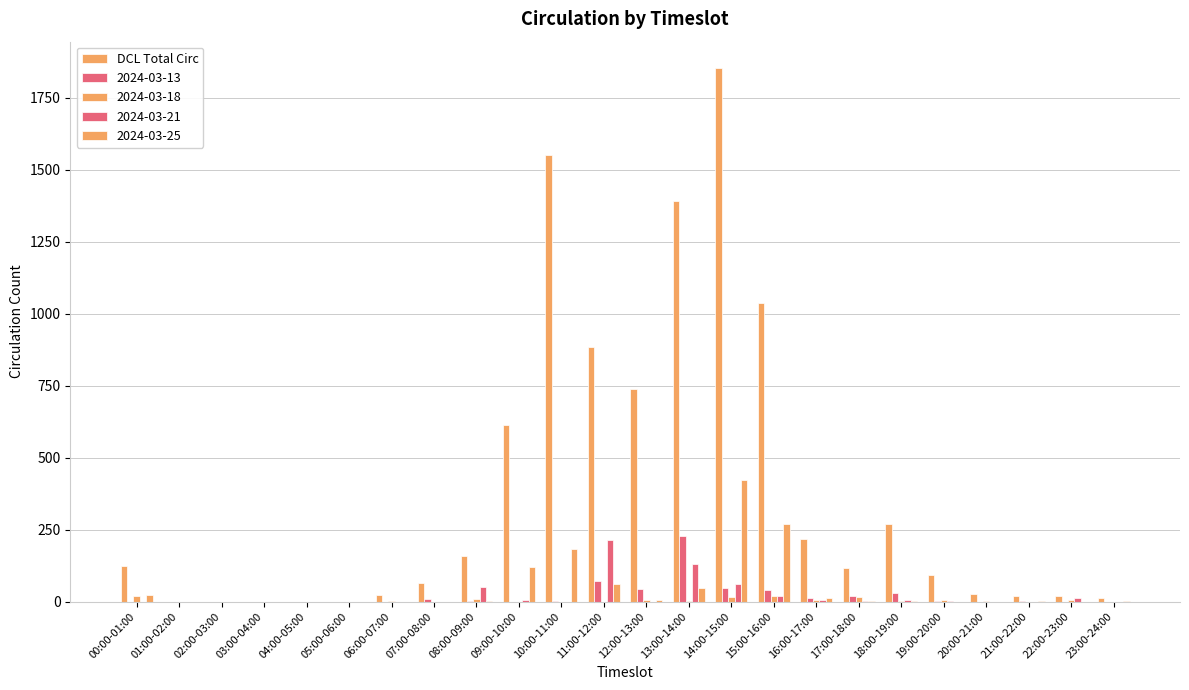

How many categories are shown in the chart?

24